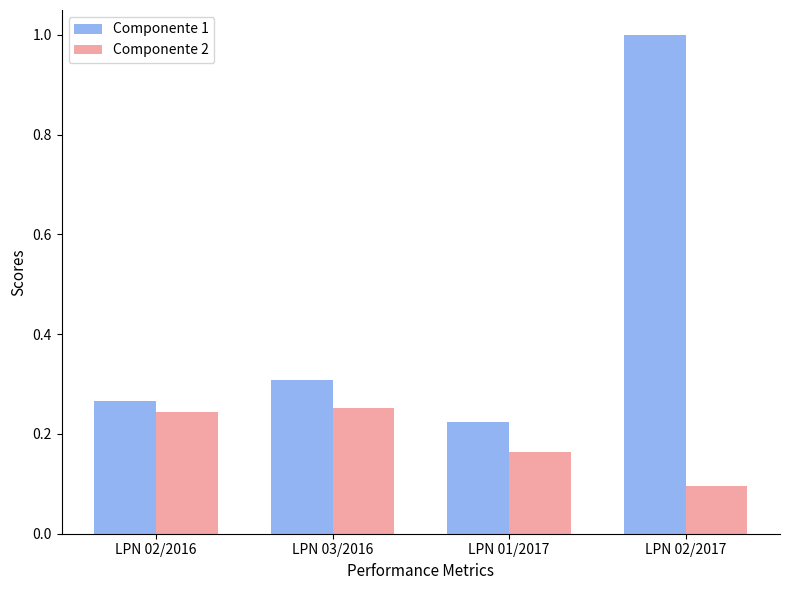

Which series changed the most between LPN 03/2016 and LPN 02/2017?

Componente 1